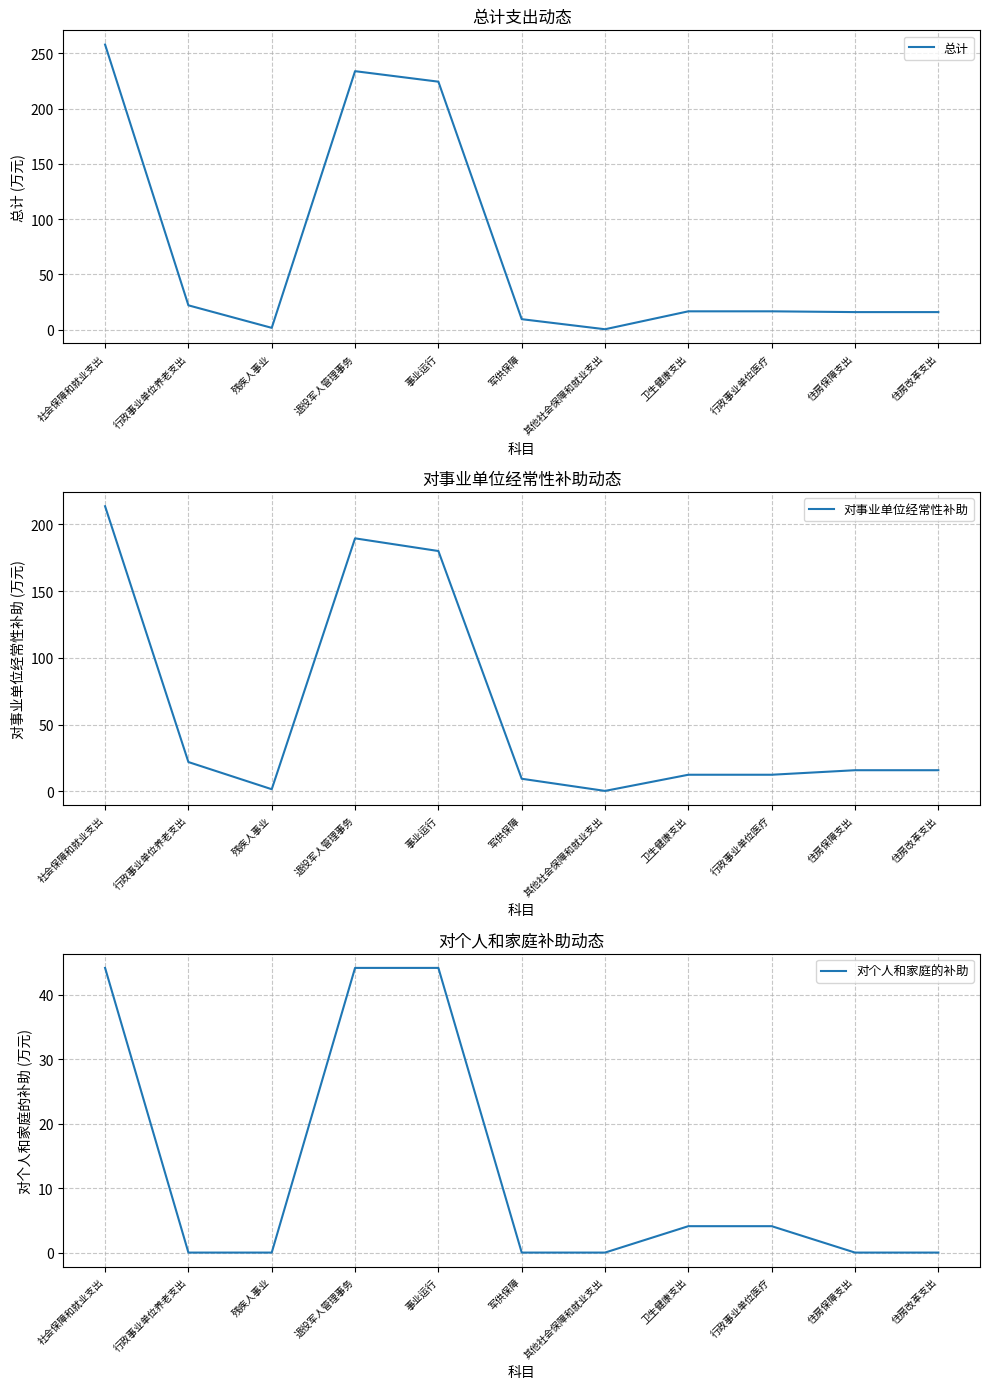

In 总计, how many points are higher than both neighbors (excluding endpoints)?

1